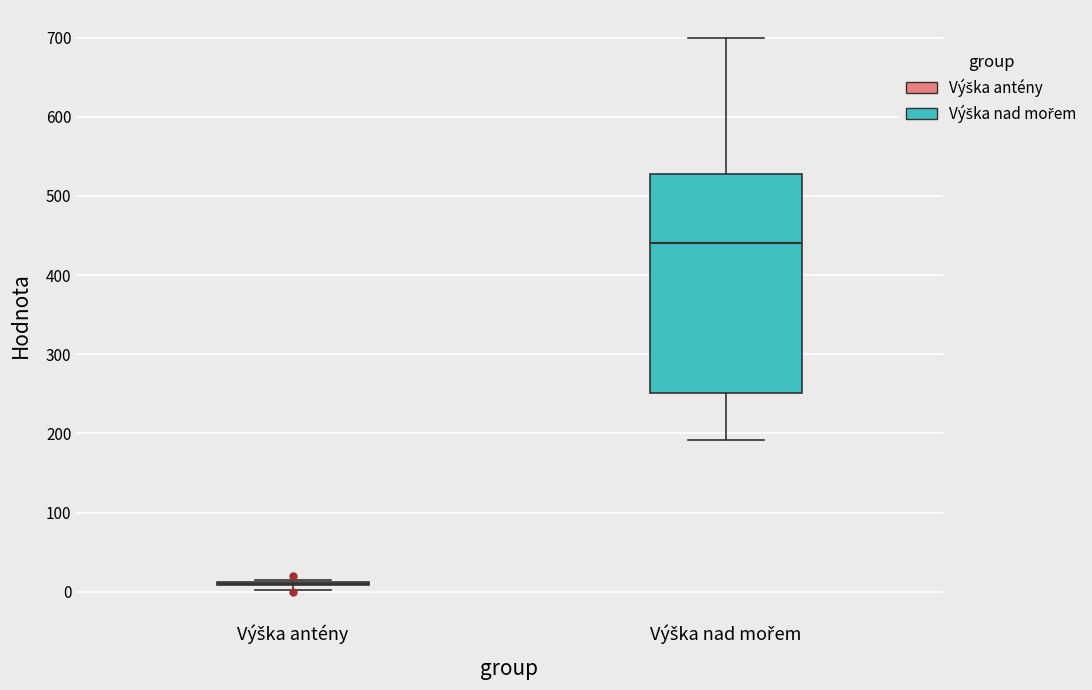

Reading left to right, read every box against the y-axis: the position of its median line, the range the box covers, and the ends of its whiskers. The values are not printed on the chart, so give them approximately, as read against the axis.

Výška antény: box collapsed to a line at 10, whiskers 0 to 20
Výška nad mořem: median 440, box 250 to 530, whiskers 190 to 700